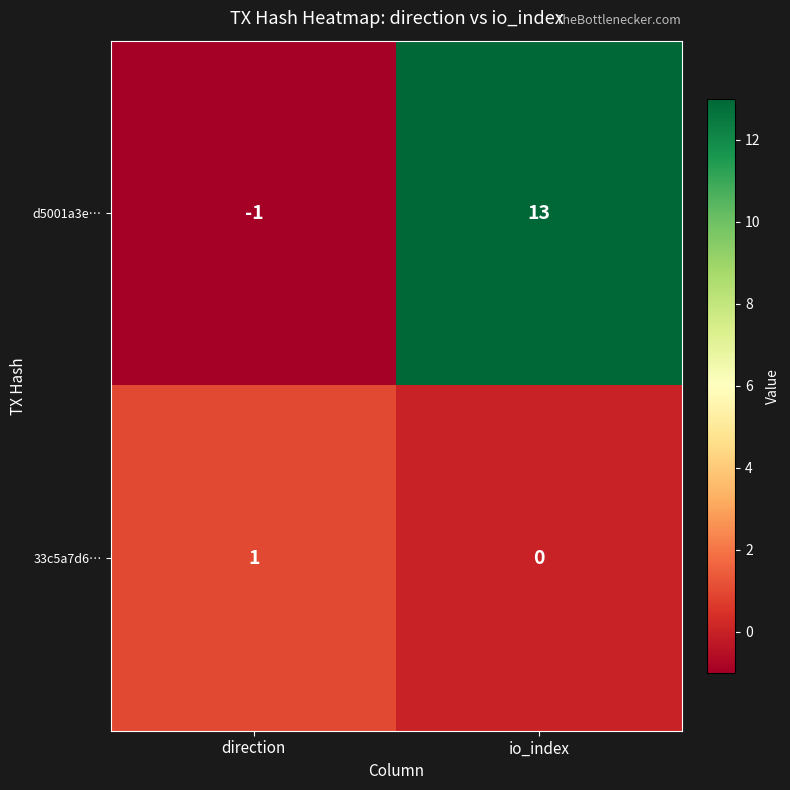

Which category has the lowest value in the d5001a3e… series?

direction